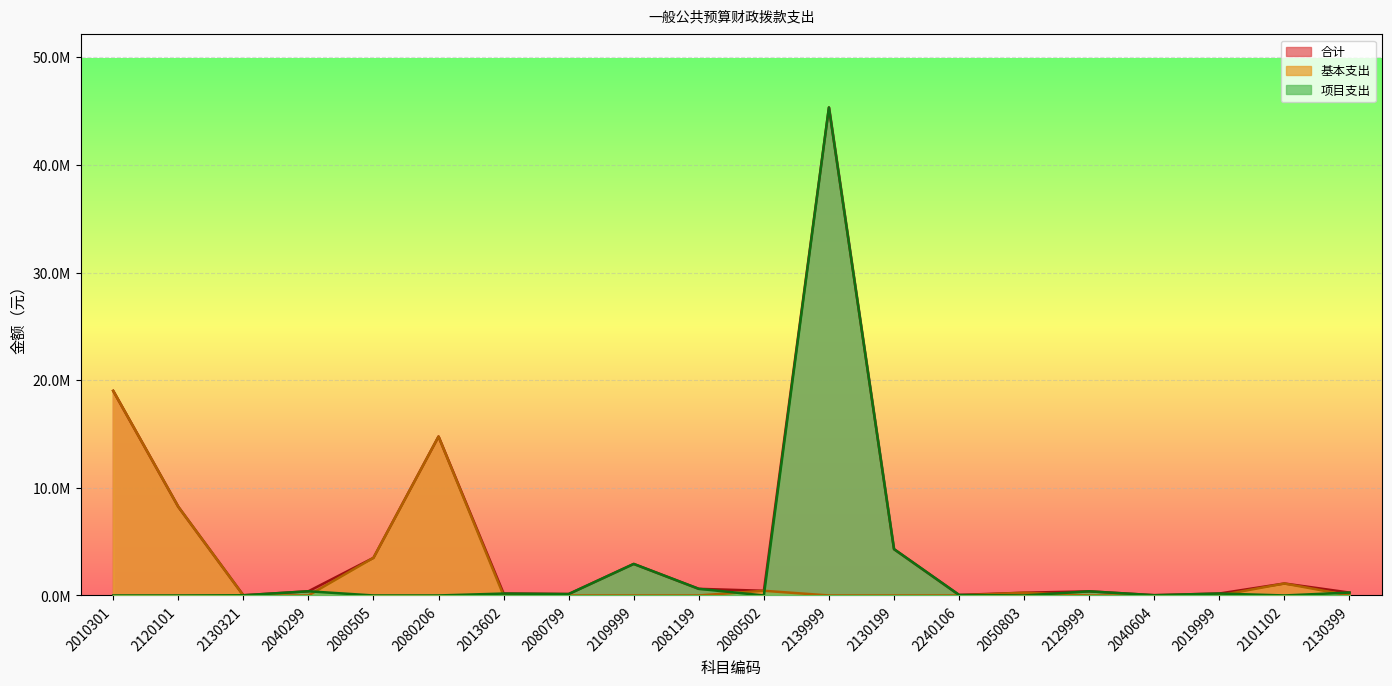

Rank the categories by 合计 value from highest to lowest.

2139999, 2010301, 2080206, 2120101, 2130199, 2080505, 2109999, 2101102, 2081199, 2080502, 2040299, 2129999, 2130399, 2050803, 2019999, 2013602, 2080799, 2240106, 2040604, 2130321